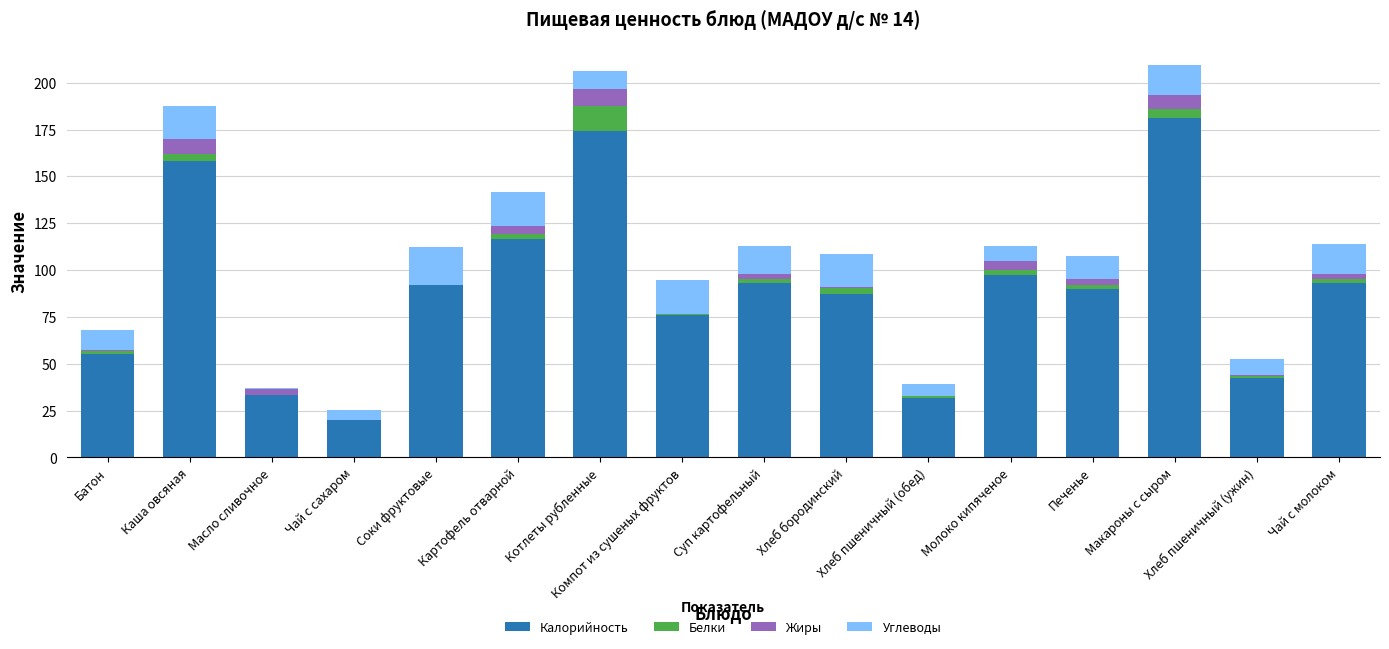

What is the maximum value for Калорийность?

181.0